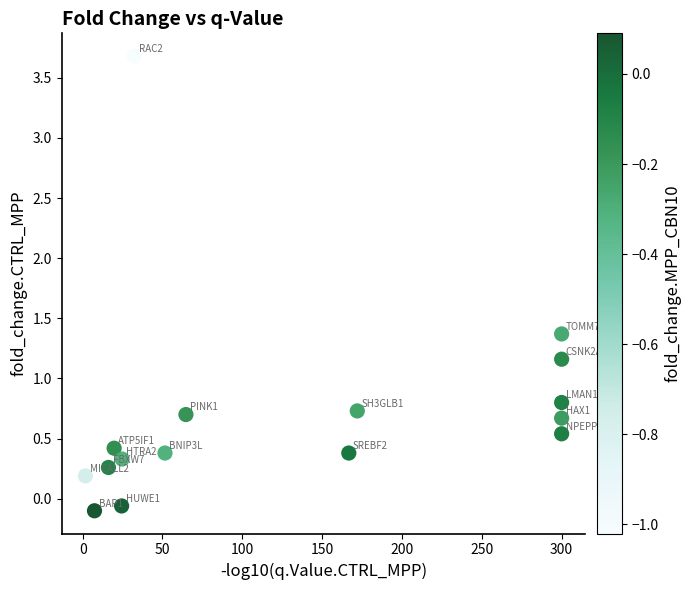

What is the range of X values (max minus min)?

298.3